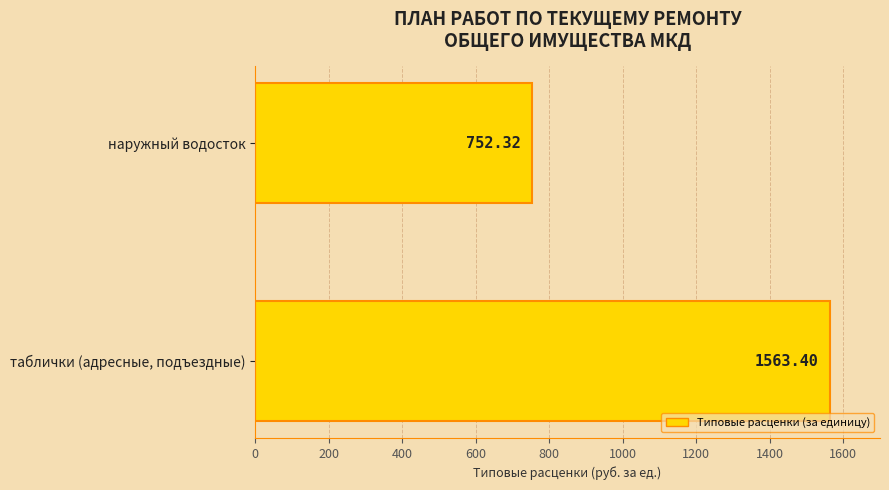

Which category has the highest value across all series?

таблички (адресные, подъездные)